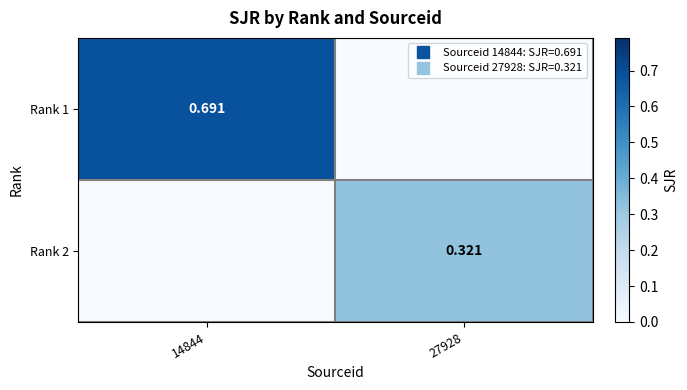

Rank the series by their average value, from lowest to highest.

Rank 2, Rank 1